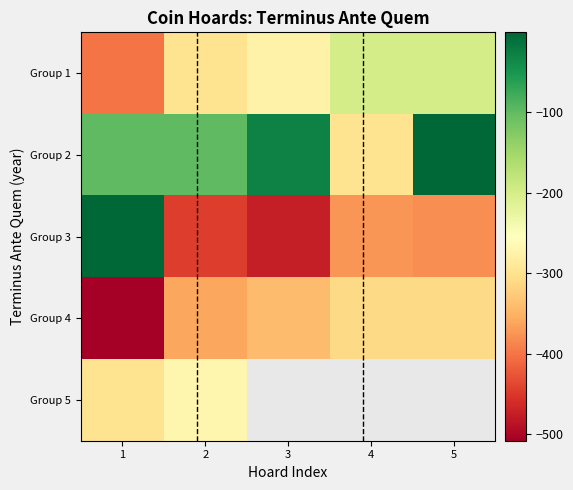

Which category has the lowest value across all series?

1